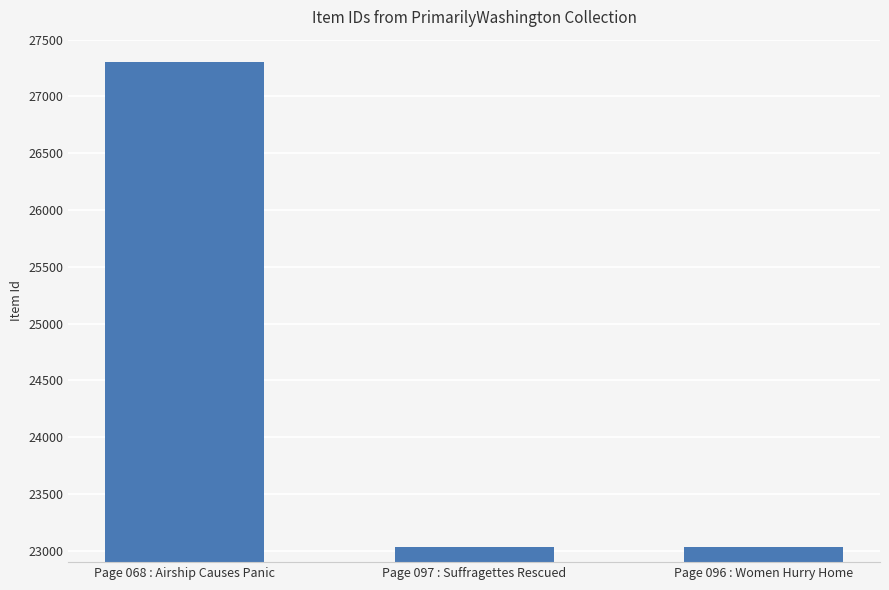

What is the greatest value displayed?

27300